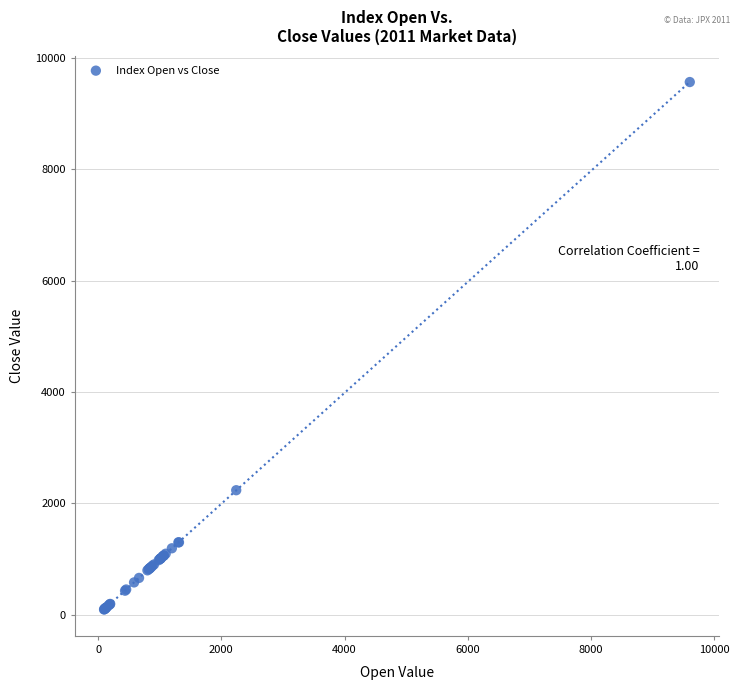

What Y value in the scatter plot is closest to 4829?

2236.5